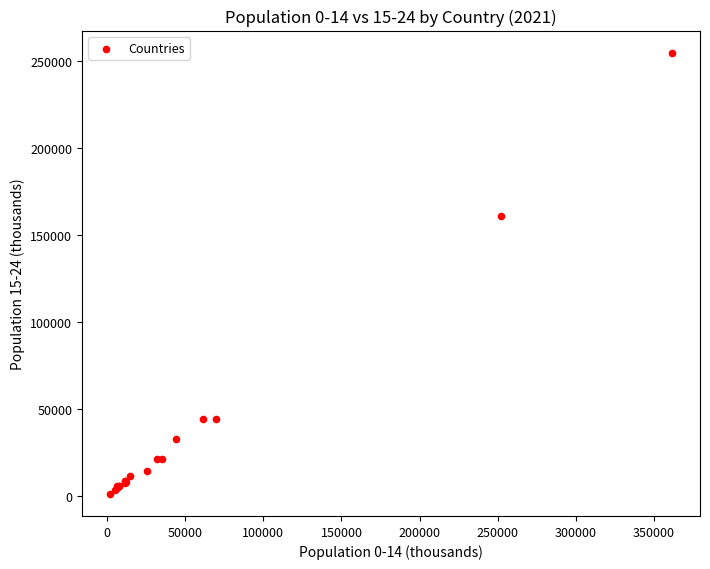

What Y value in the scatter plot is closest to 127880?

160749.9